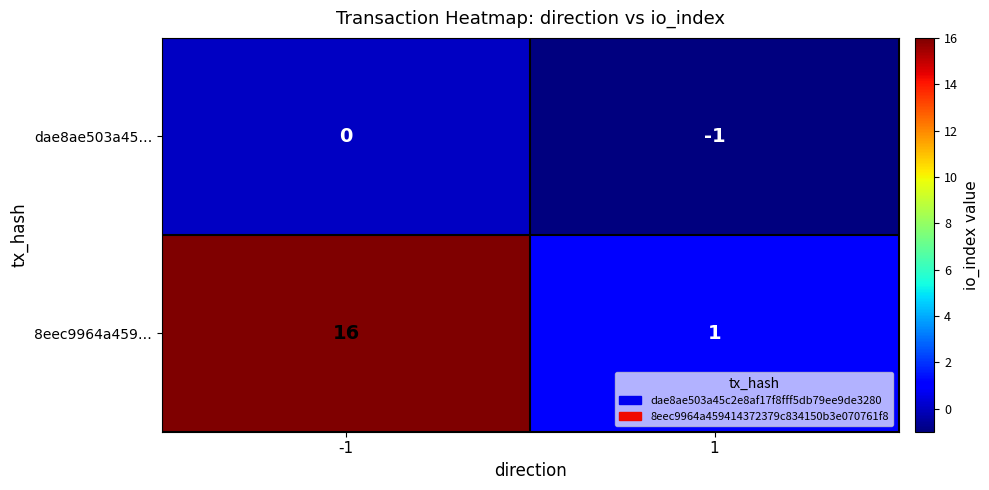

Count the number of categories in the chart.

2